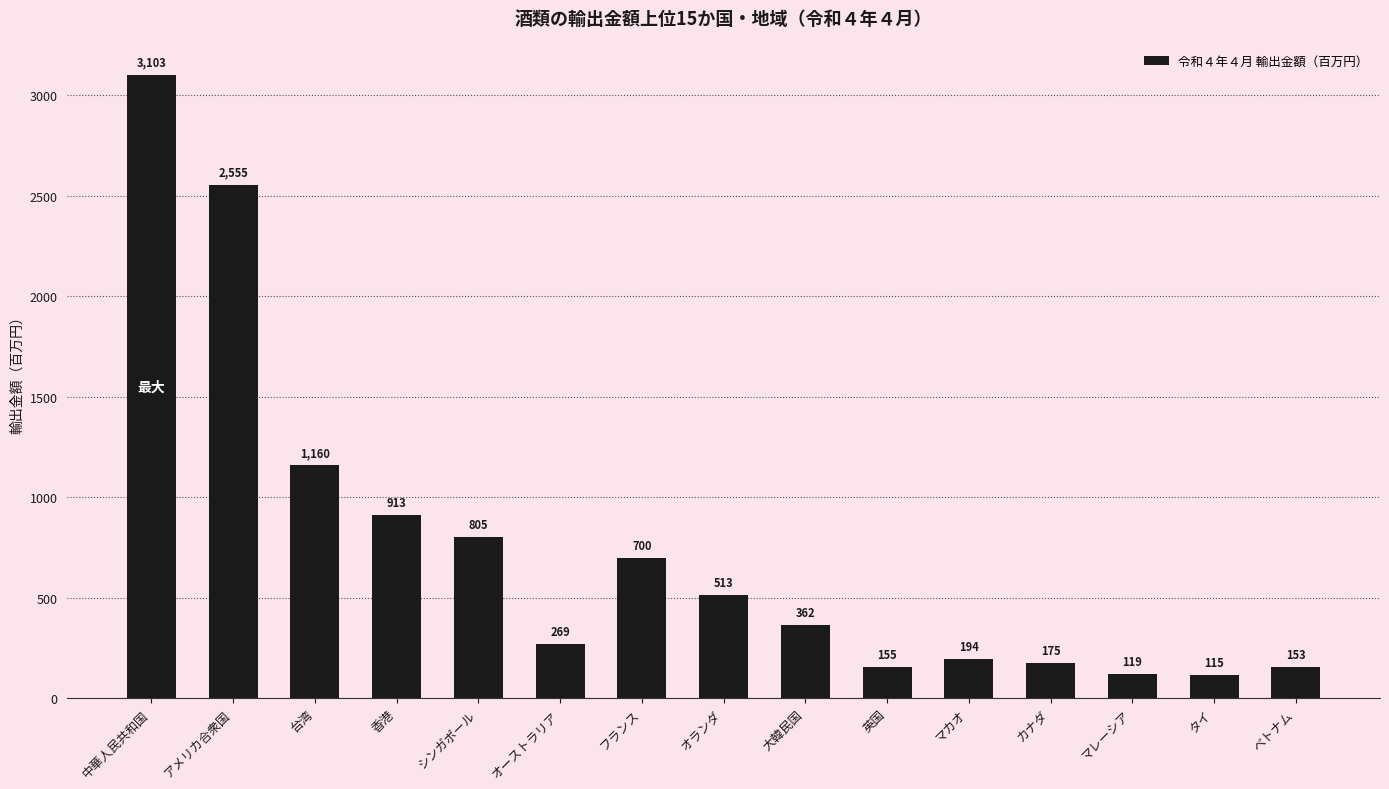

Read the value at 中華人民共和国.

3103.4